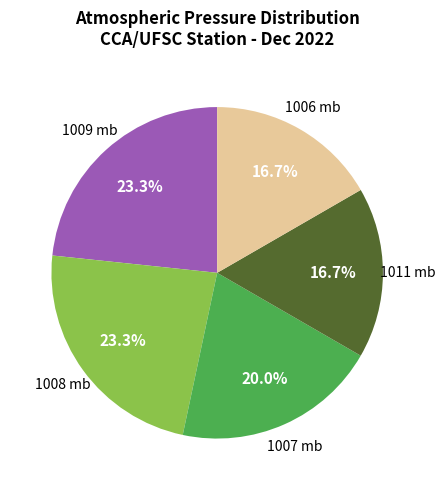

Does any single category account for the majority?

No